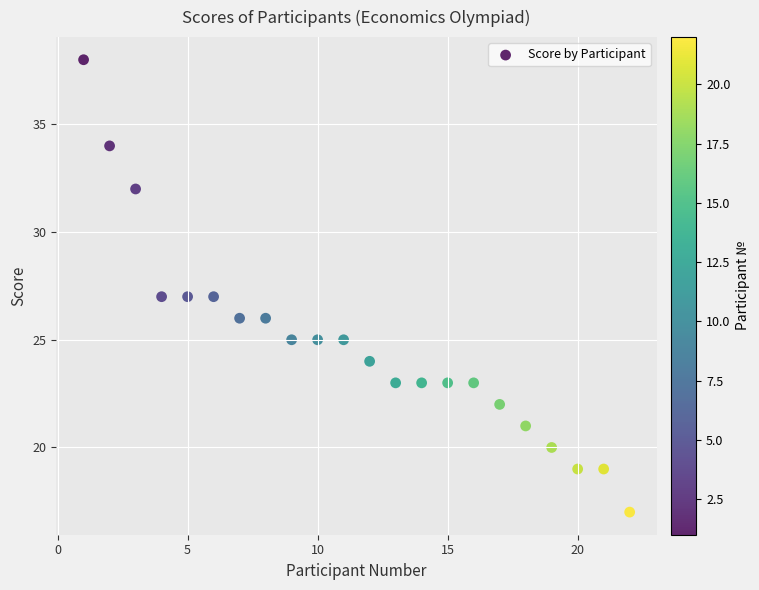

What is the range of X values (max minus min)?

21